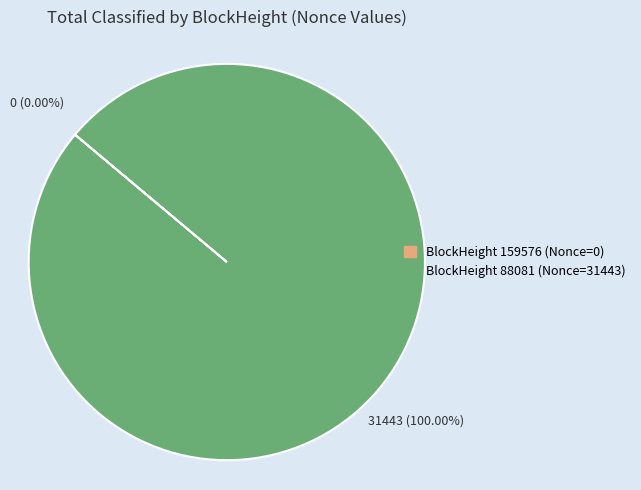

Combined, what portion of the pie is 159576 and 88081?

100.0%